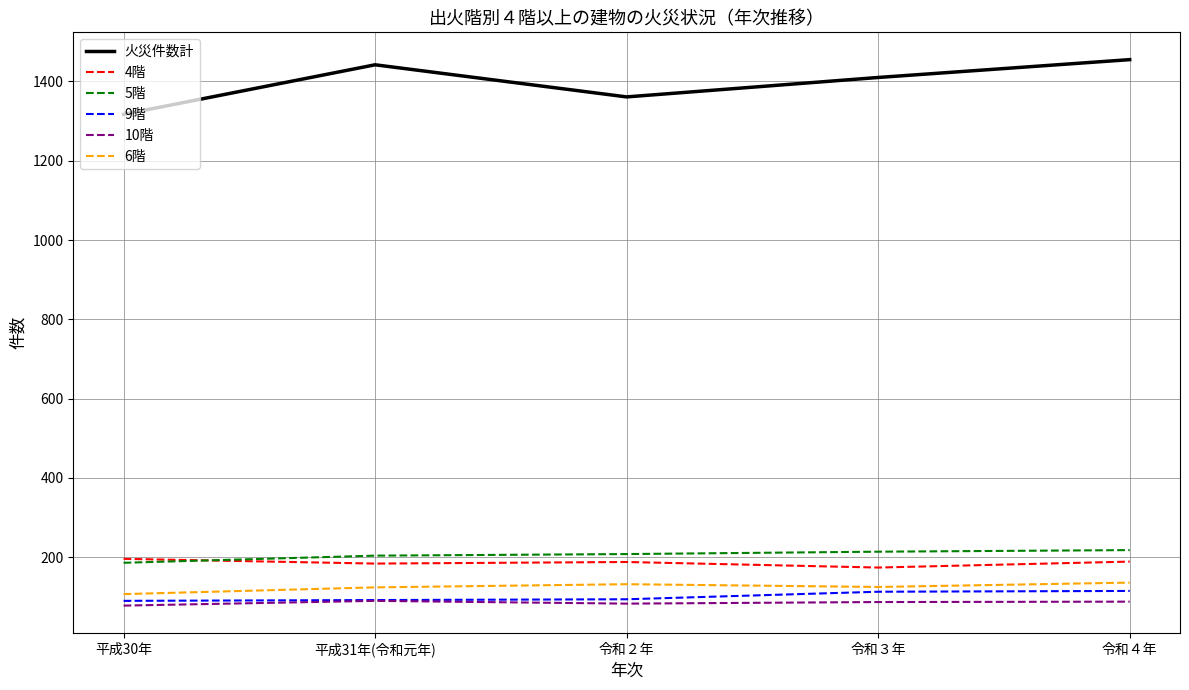

How many values in the 5階 series are below 208?

2